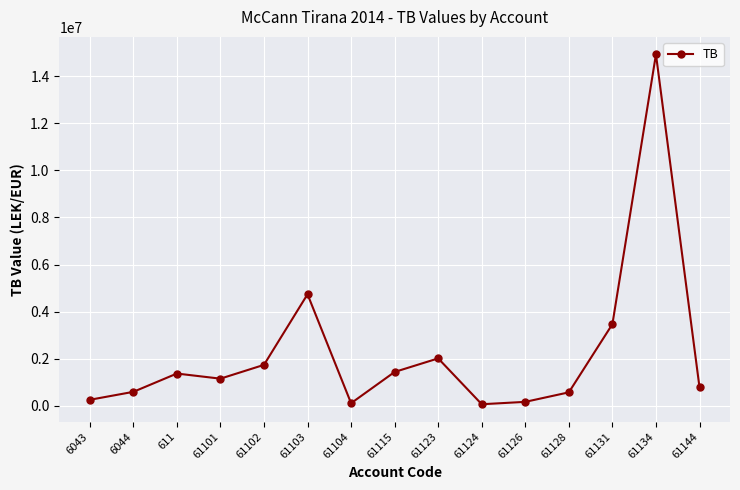

The chart shows a value of 14931158.8 at 61134. True or false?

True